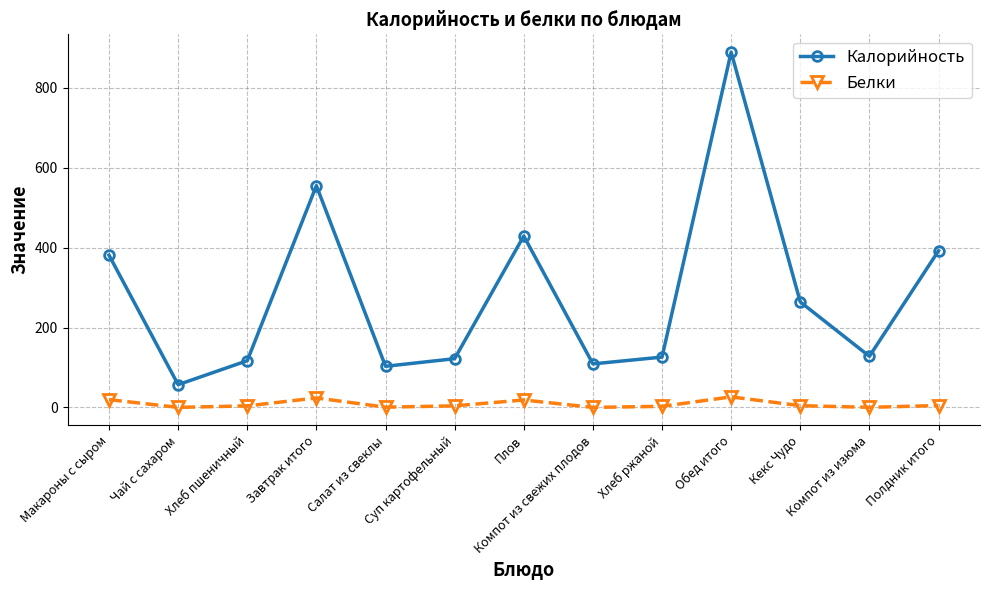

How many series are shown in this chart?

2